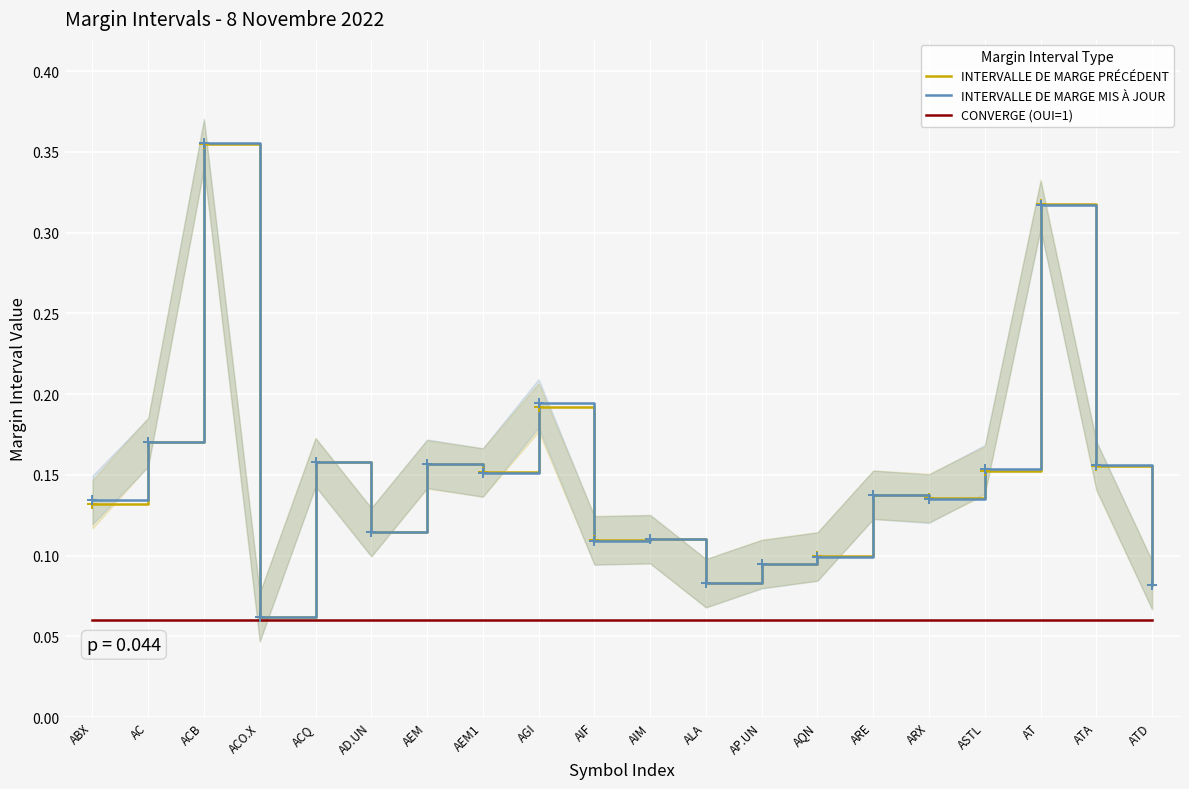

Rank the categories by INTERVALLE DE MARGE PRÉCÉDENT value from lowest to highest.

ACO.X, ATD, ALA, AP.UN, AQN, AIF, AIM, AD.UN, ABX, ARX, ARE, AEM1, ASTL, ATA, AEM, ACQ, AC, AGI, AT, ACB